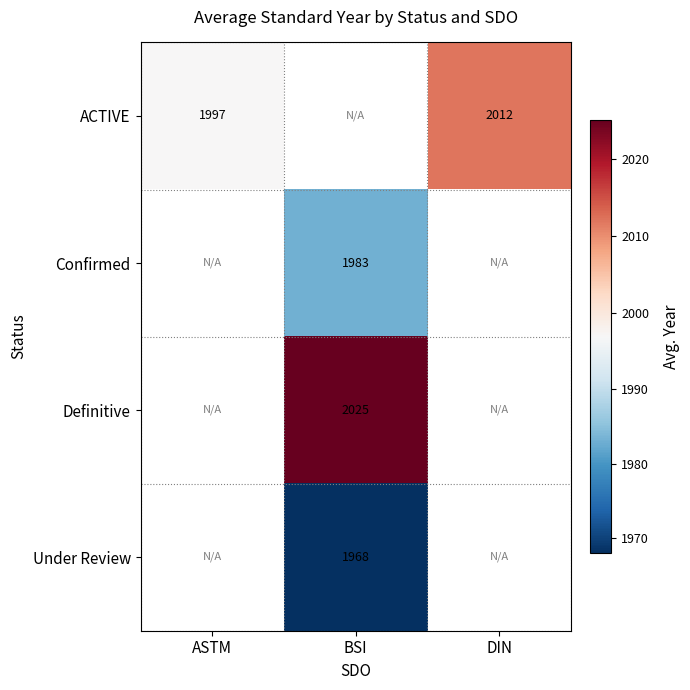

The value of Under Review at BSI is 1968. True or false?

True